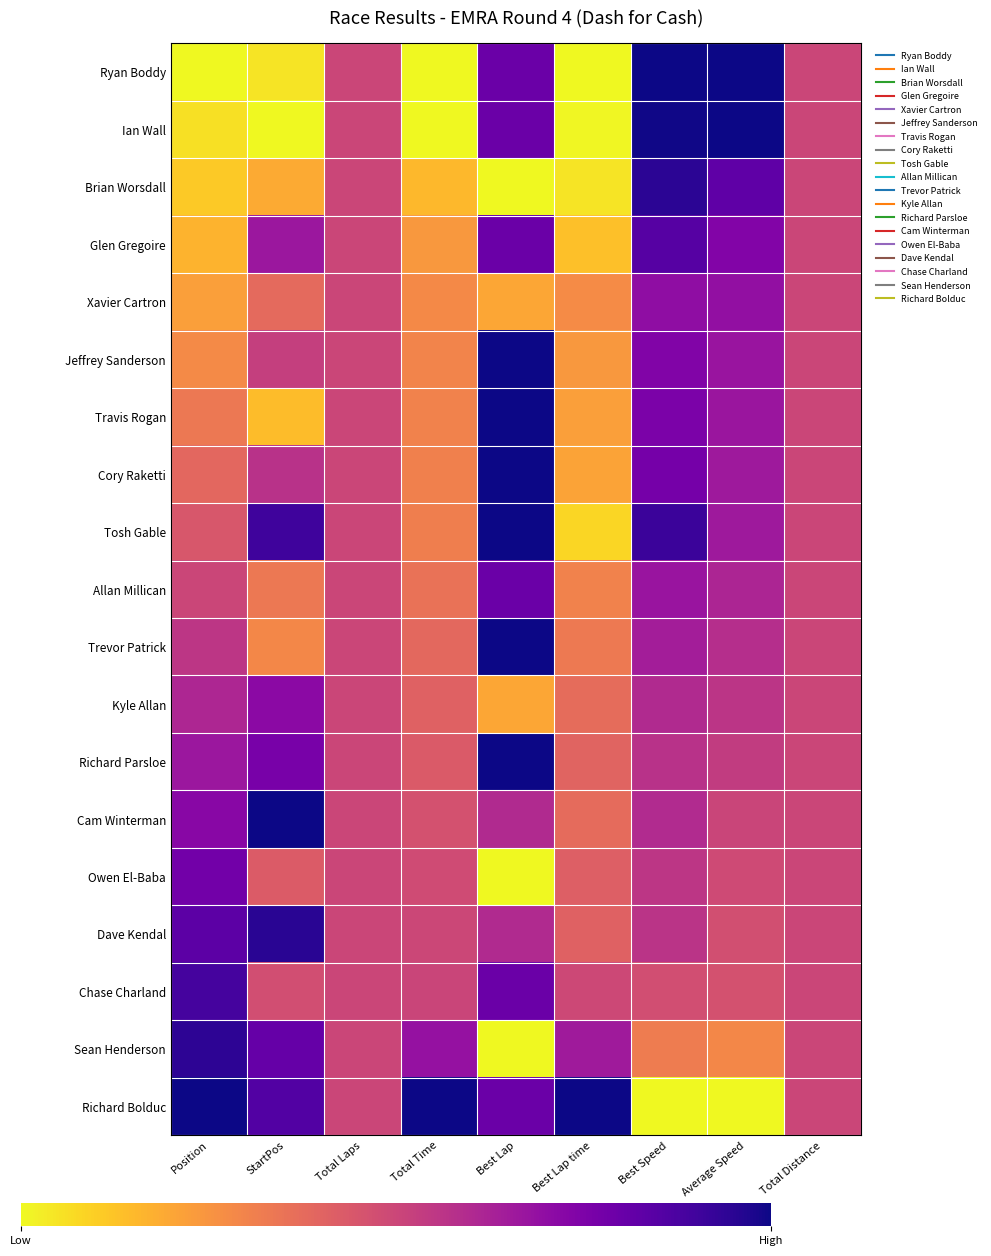

How many distinct data groups are displayed?

19